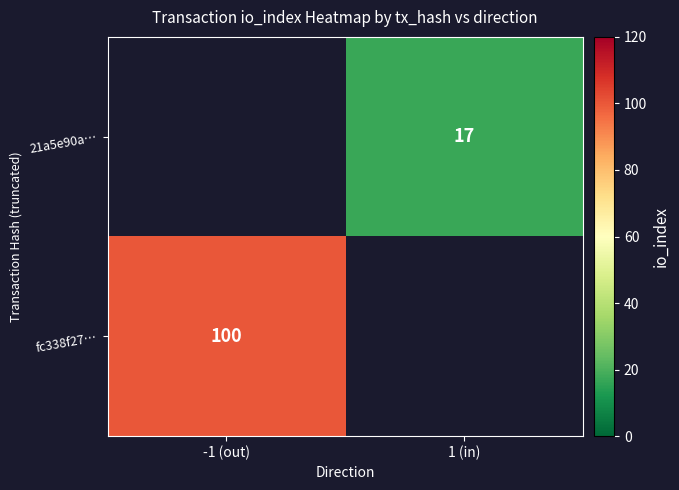

The value of 21a5e90a… at 1 (in) is 11. True or false?

False